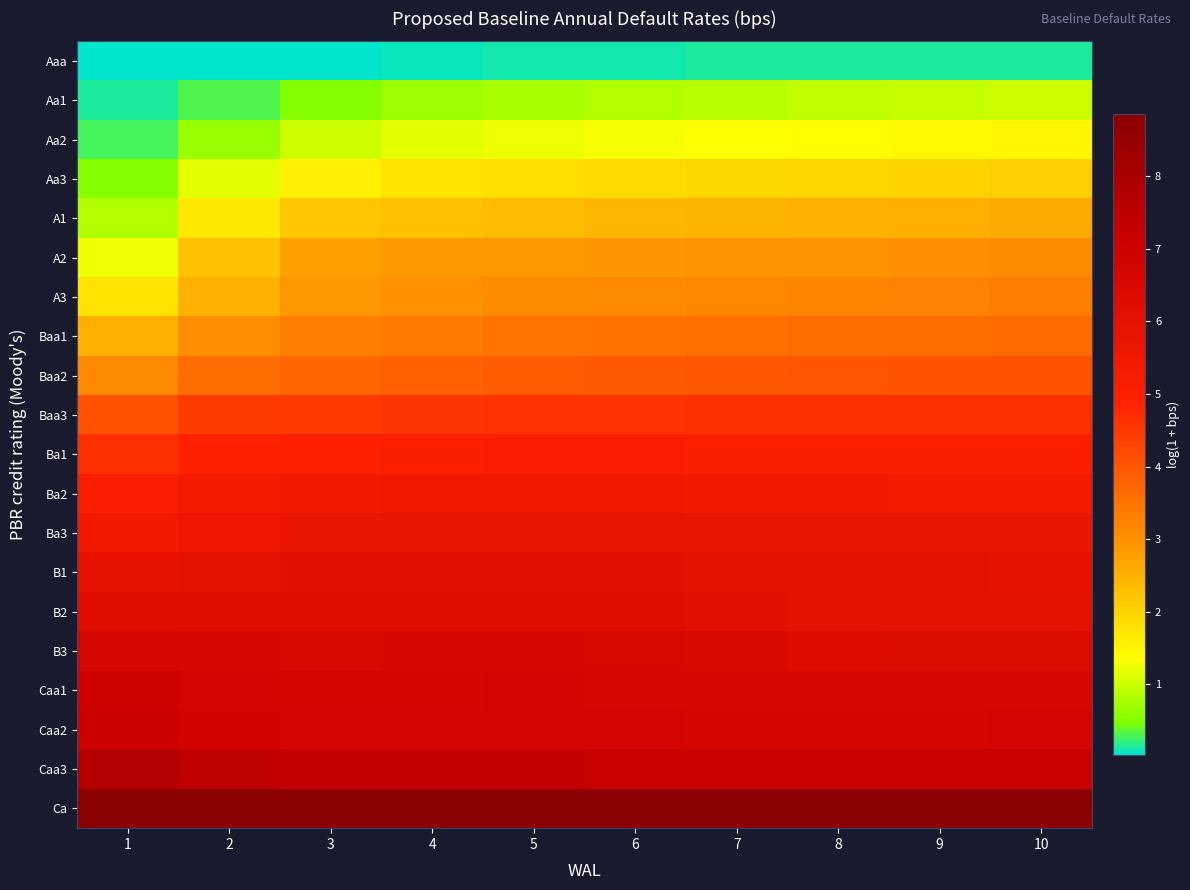

At which category is the sum across all series the highest?

10